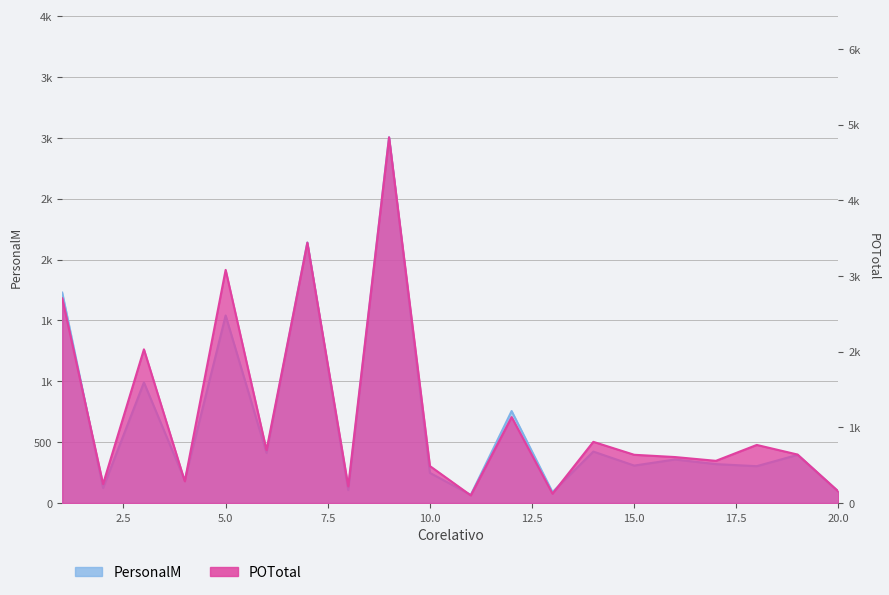

How many values in the POTotal series are below 641?

10